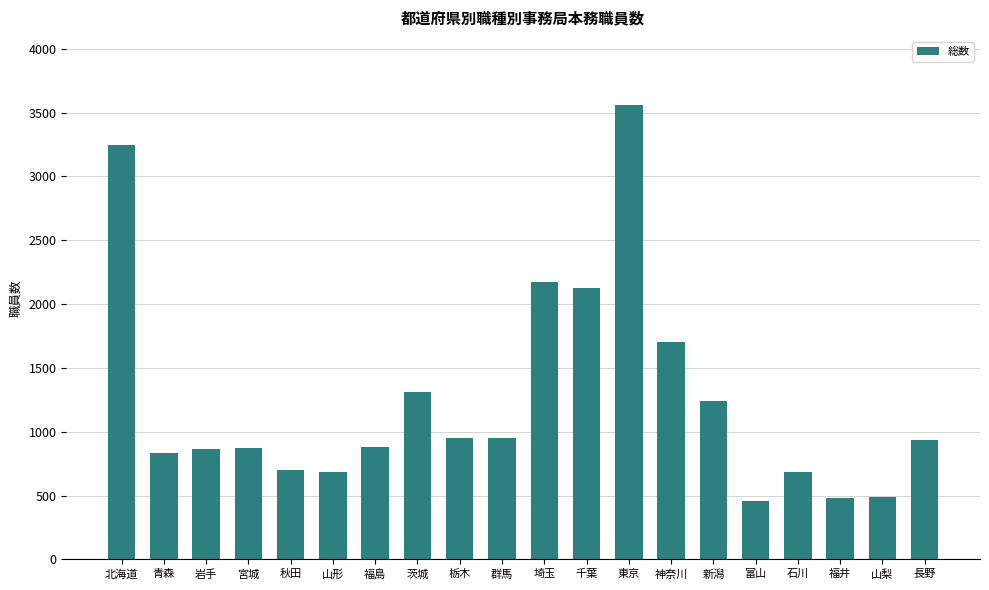

The chart shows a value of 1245 at 新潟. True or false?

True